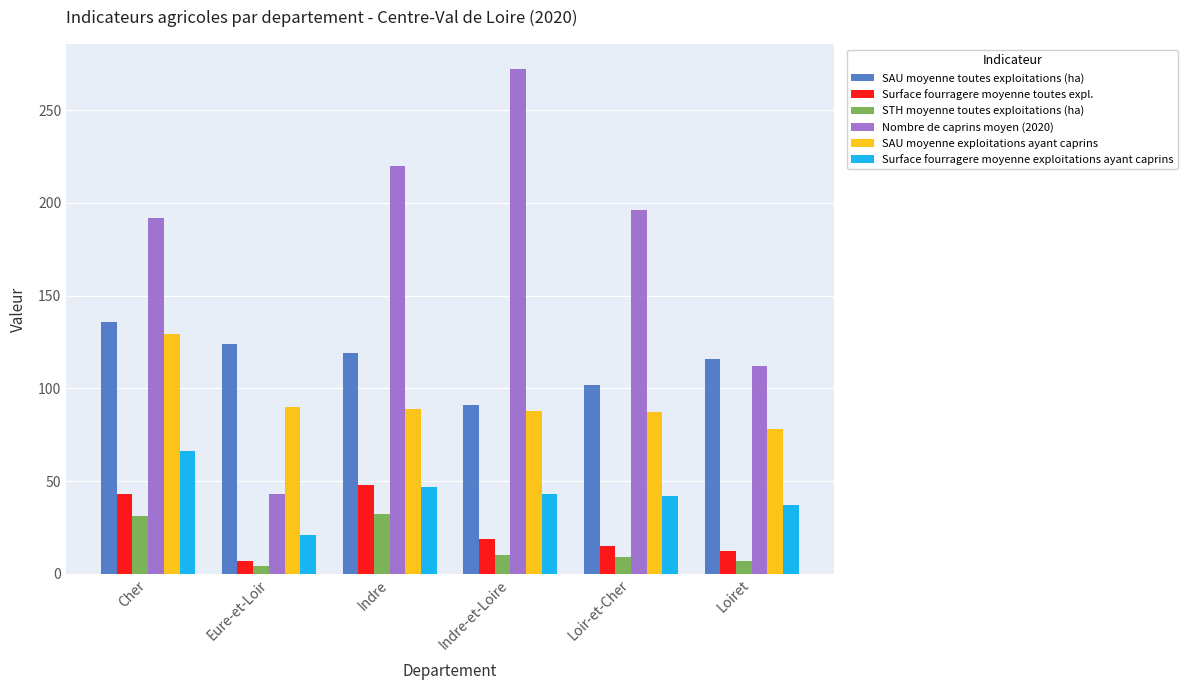

True or false: SAU moyenne toutes exploitations (ha) has a value of 162 at Eure-et-Loir.

False